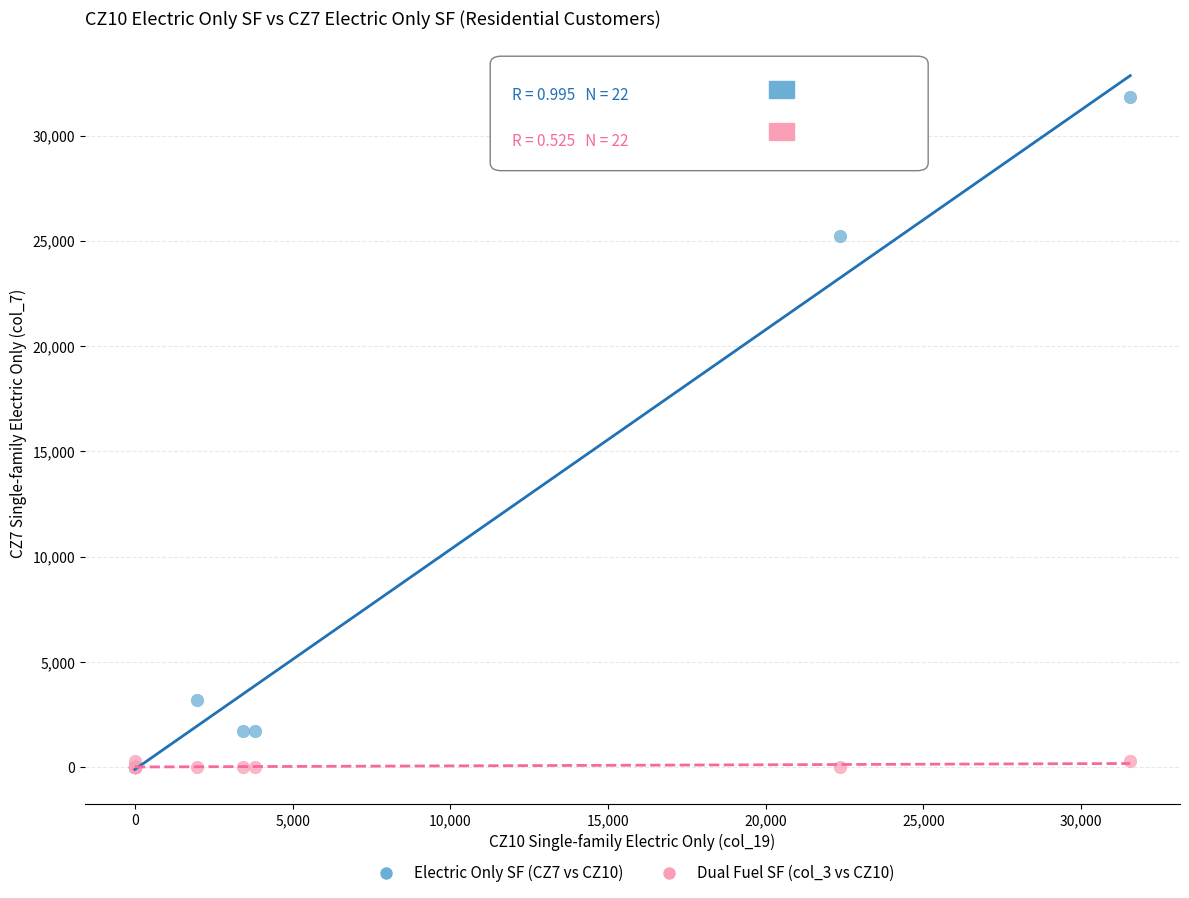

Across all series, what Y value is closest to 15905?

25222